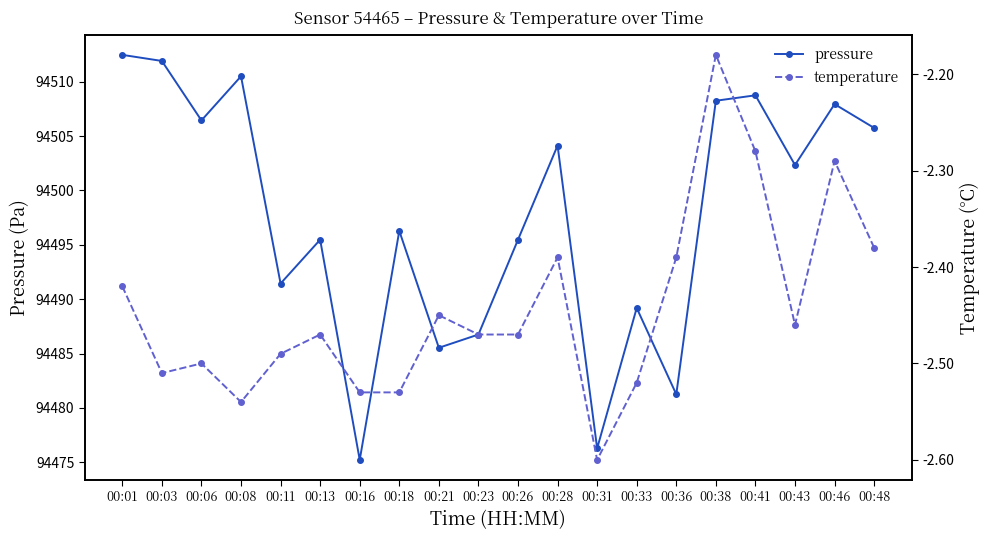

What is the difference between the pressure values at 00:48 and 00:41?

3.0